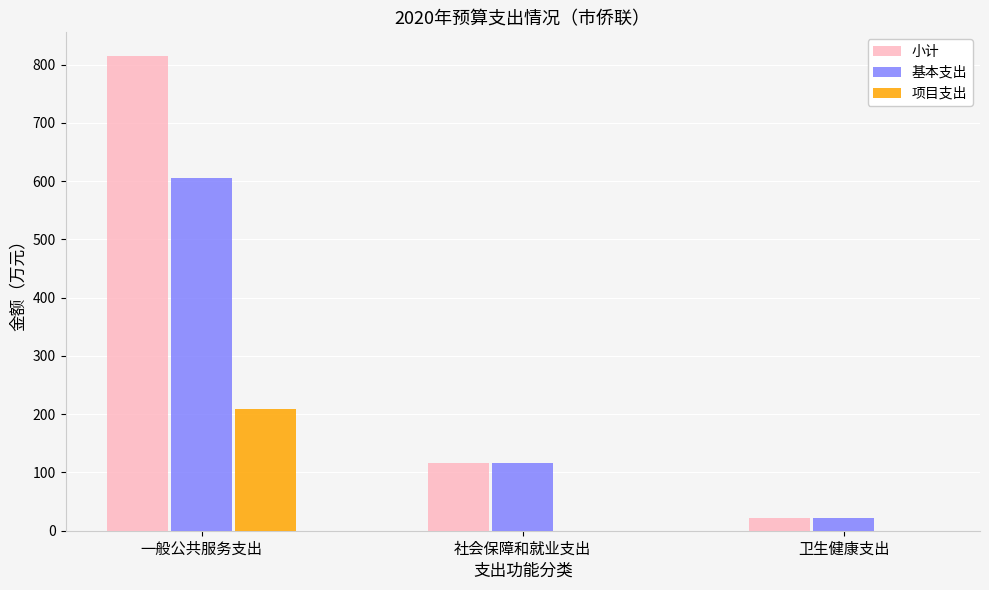

Which series changed the most between 一般公共服务支出 and 社会保障和就业支出?

小计